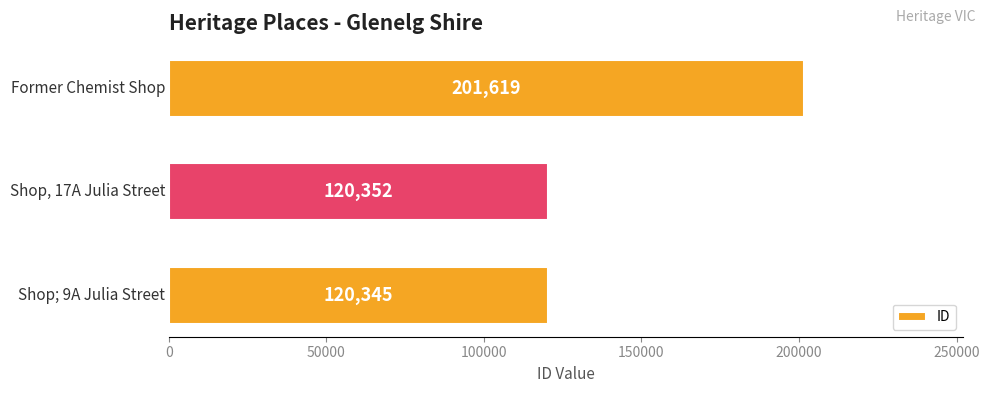

How many categories are shown in the chart?

3